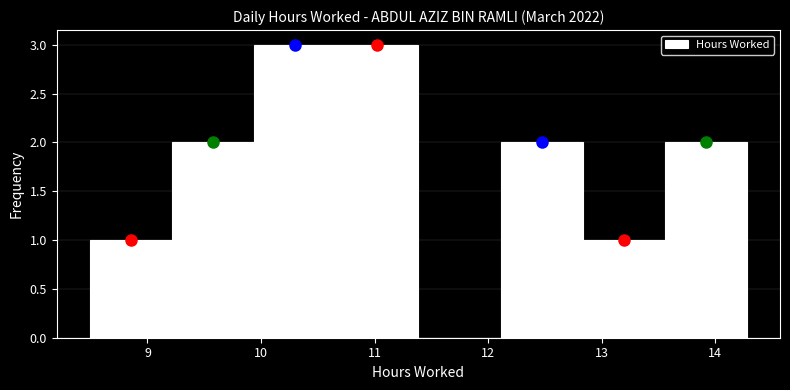

Reading left to right, transcribe this chart: for each bar, give the range it covers on the x-axis and its height. Neither the bar edges nor the heights are printed on the chart, so give them approximately, as read against the axes.

8.5 to 9.2: 1
9.2 to 9.9: 2
9.9 to 10.7: 3
10.7 to 11.4: 3
11.4 to 12.1: 0
12.1 to 12.8: 2
12.8 to 13.6: 1
13.6 to 14.3: 2